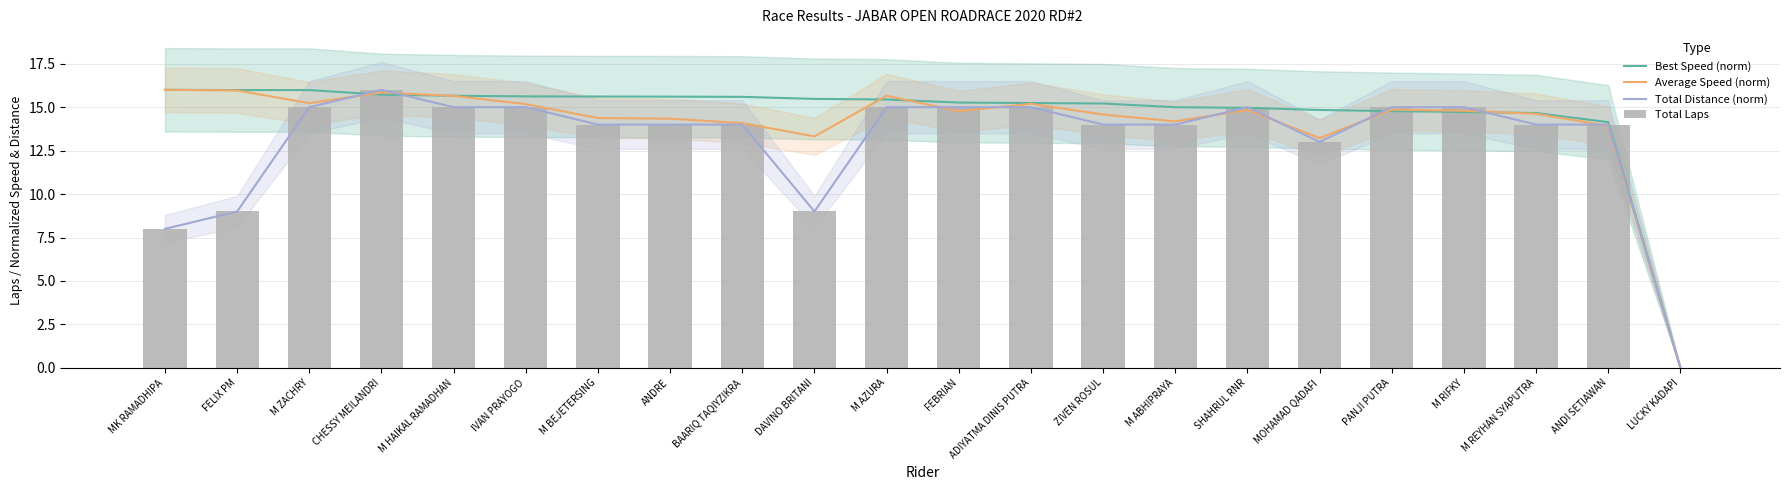

Between SHAHRUL RNR and BAARIQ TAQIYZIKRA, which is larger?

BAARIQ TAQIYZIKRA